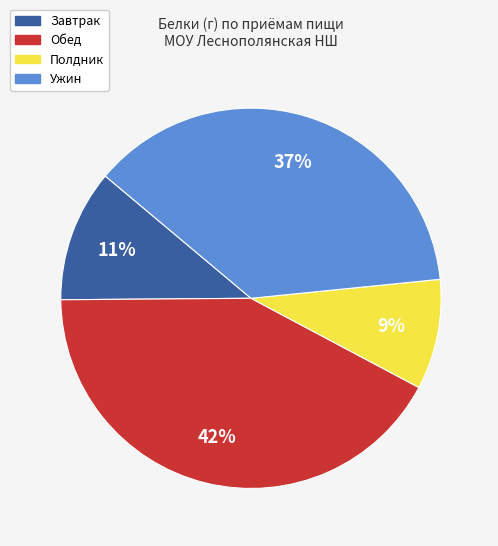

To the nearest percent, what is the difference between the Обед and Ужин slice percentages?

5%